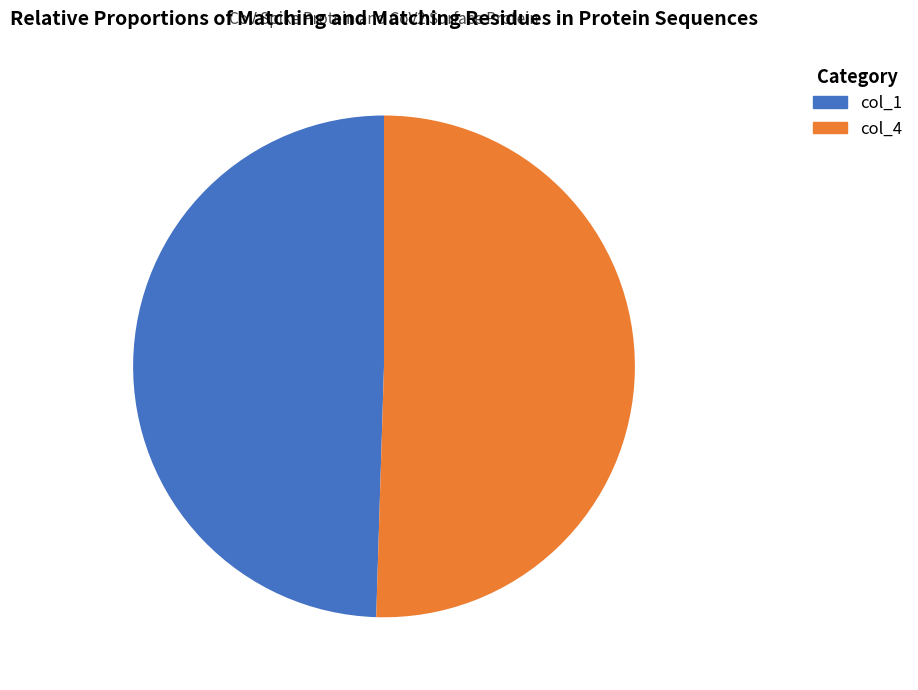

What is the ratio of the value at col_1 to the value at col_4?

1.0